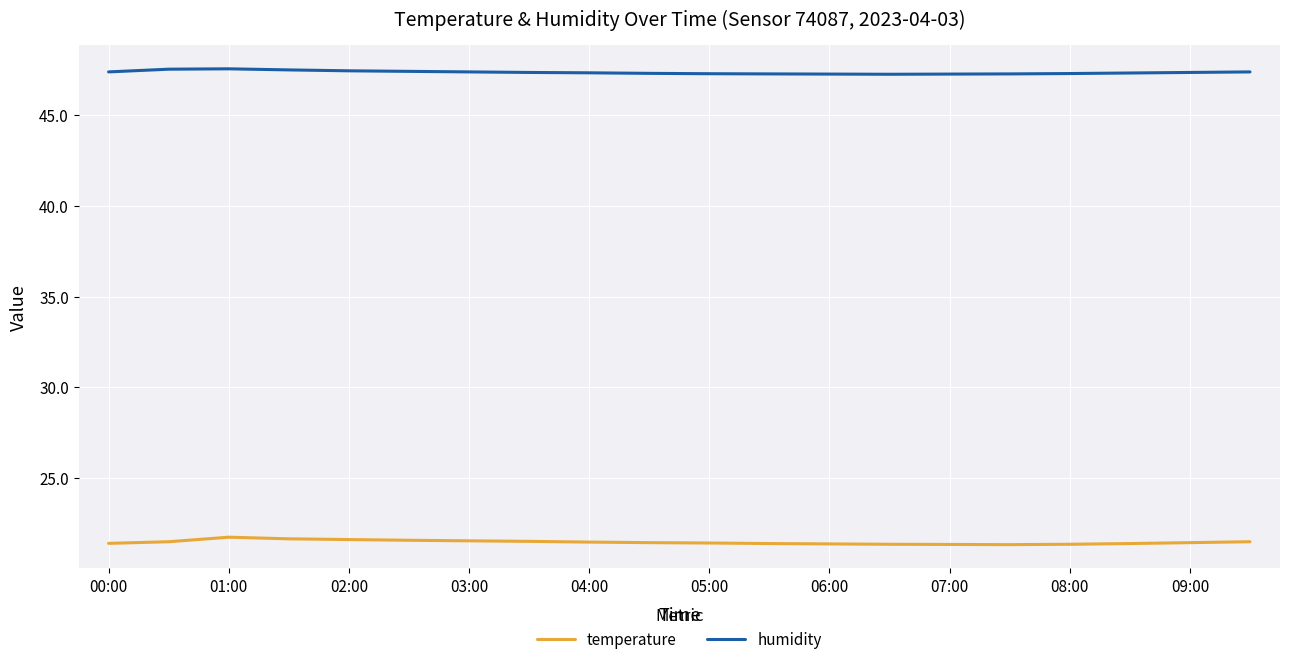

What is the minimum value shown in the chart?

21.3